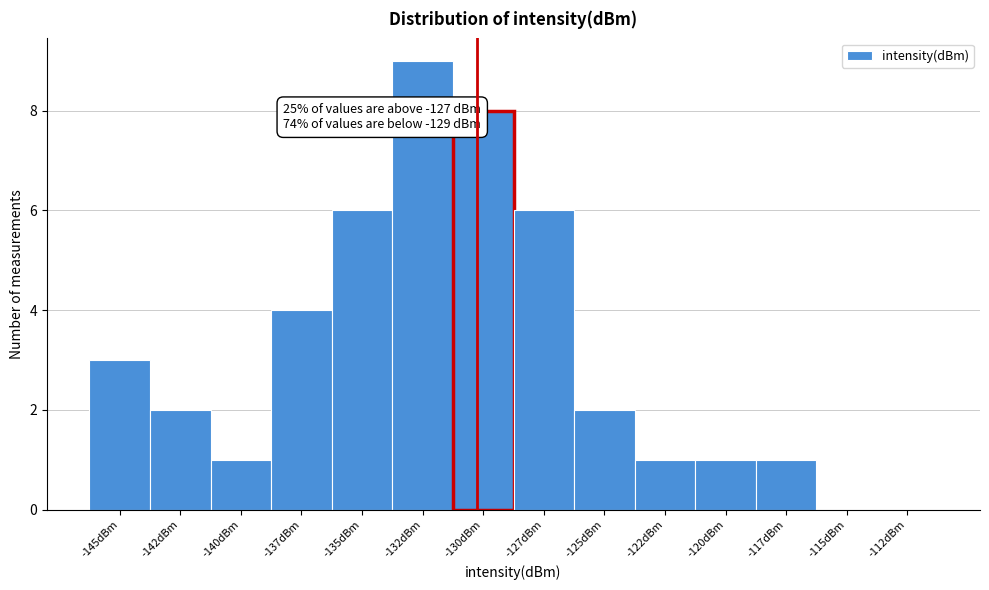

Reading left to right, extract all data points from this chart.

-145dBm=3	-142dBm=2	-140dBm=1	-137dBm=4	-135dBm=6	-132dBm=9	-130dBm=8	-127dBm=6	-125dBm=2	-122dBm=1	-120dBm=1	-117dBm=1	-115dBm=0	-112dBm=0